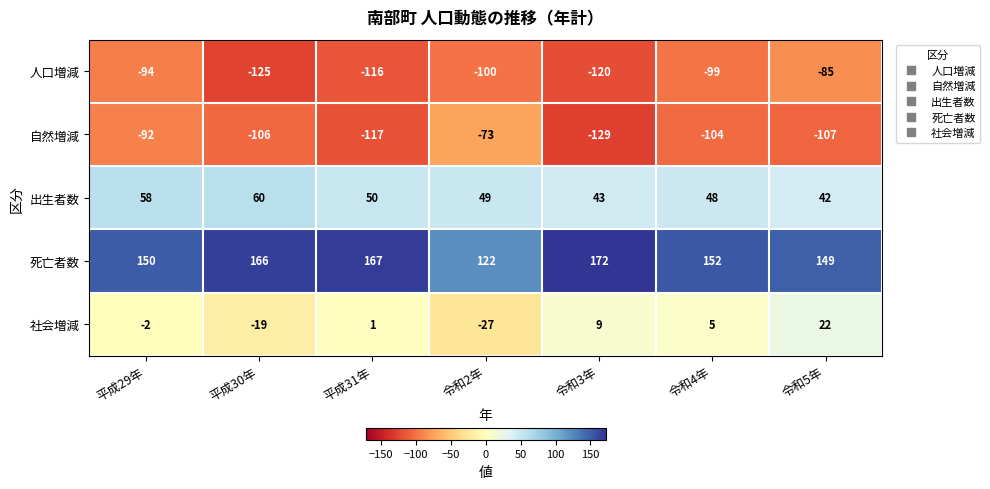

Rank the series at 令和4年 from highest to lowest value.

死亡者数, 出生者数, 社会増減, 人口増減, 自然増減